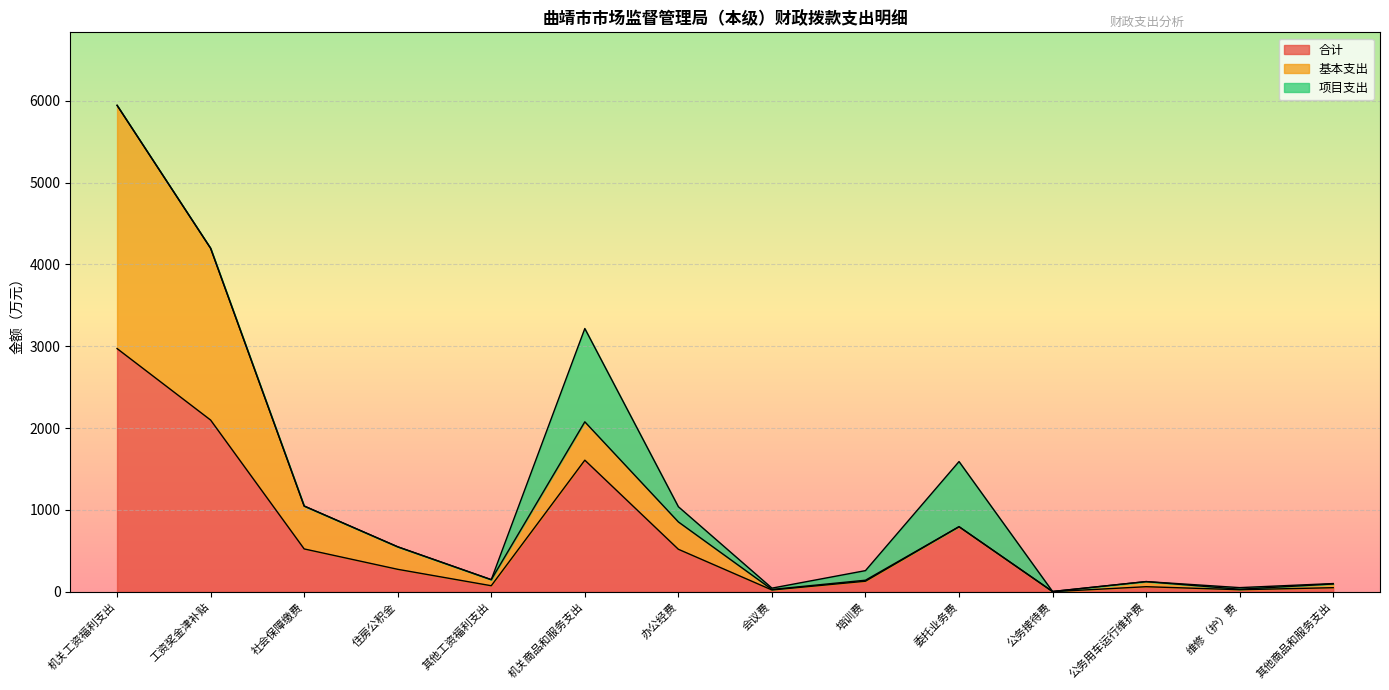

Is the value of 合计 at 其他商品和服务支出 greater than the value of 基本支出 at 机关工资福利支出?

No